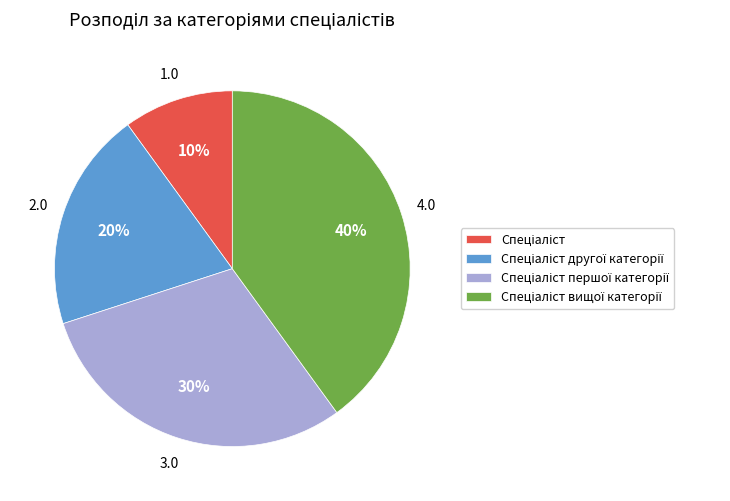

To the nearest percent, what is the difference between the largest and smallest slice percentages?

30%